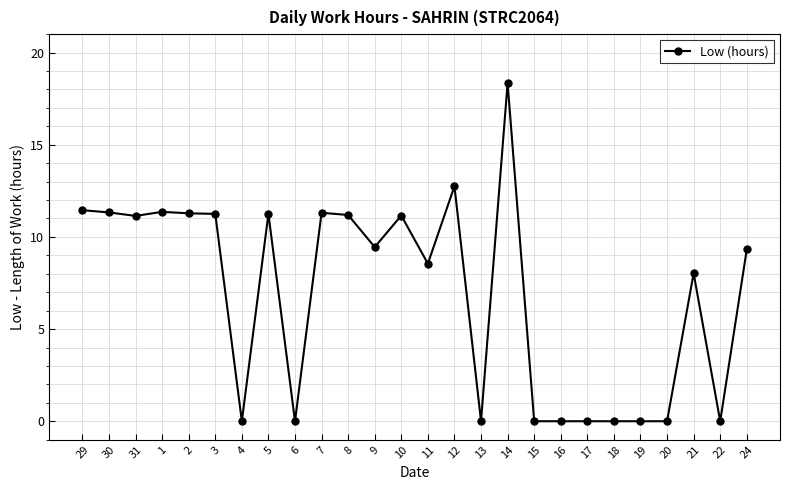

What is the change in value from 1 to 19?

-11.4